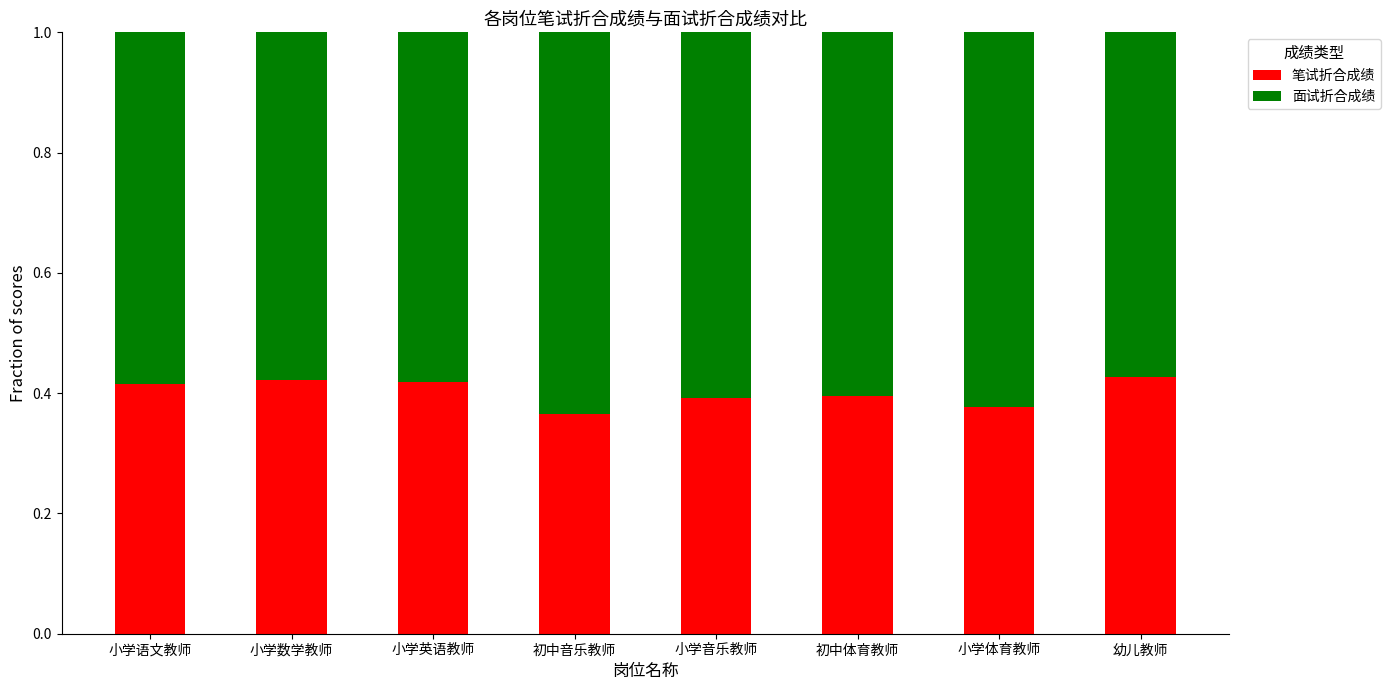

What is the total value across all series at 小学英语教师?

1.0